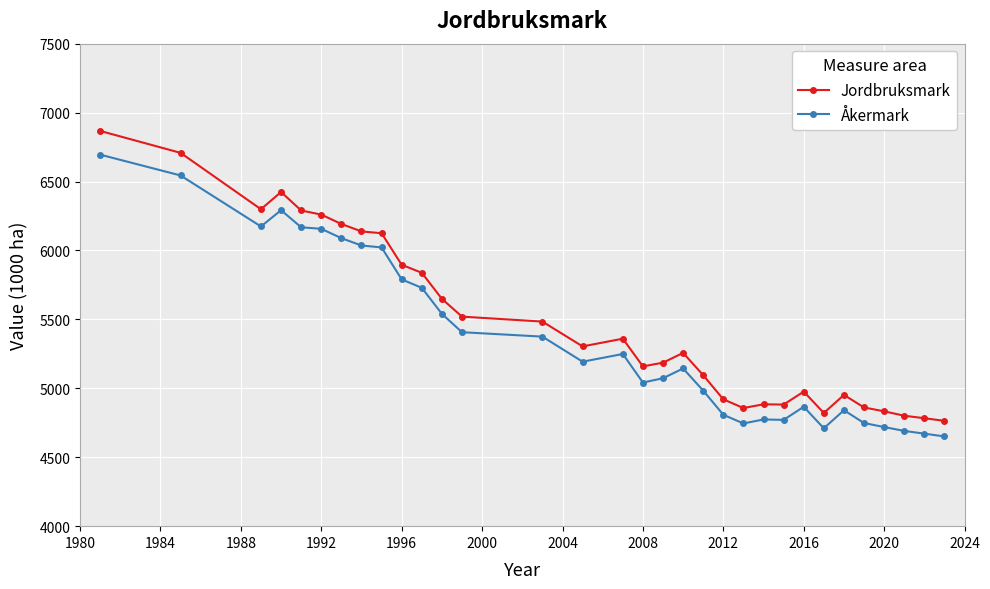

Is this an area chart (filled region under the line)?

No